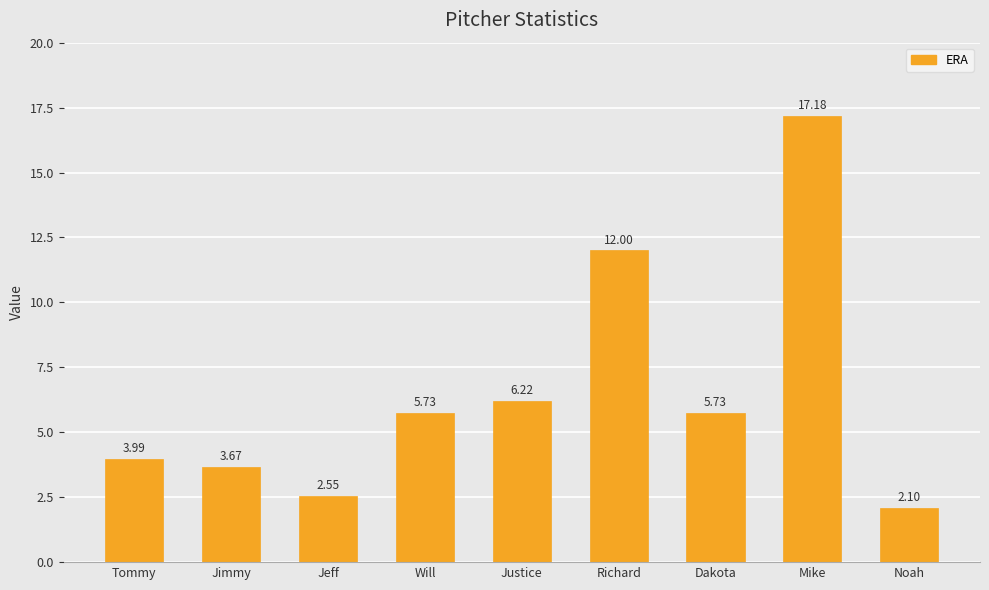

Which category has the lowest value across all series?

Noah